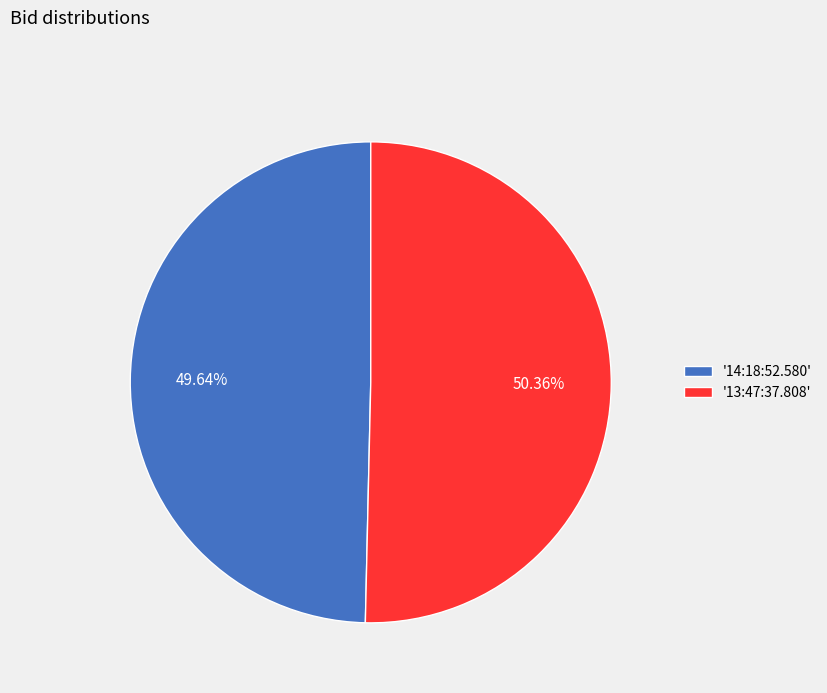

Do '13:47:37.808' and '14:18:52.580' together represent more than half of the pie?

Yes